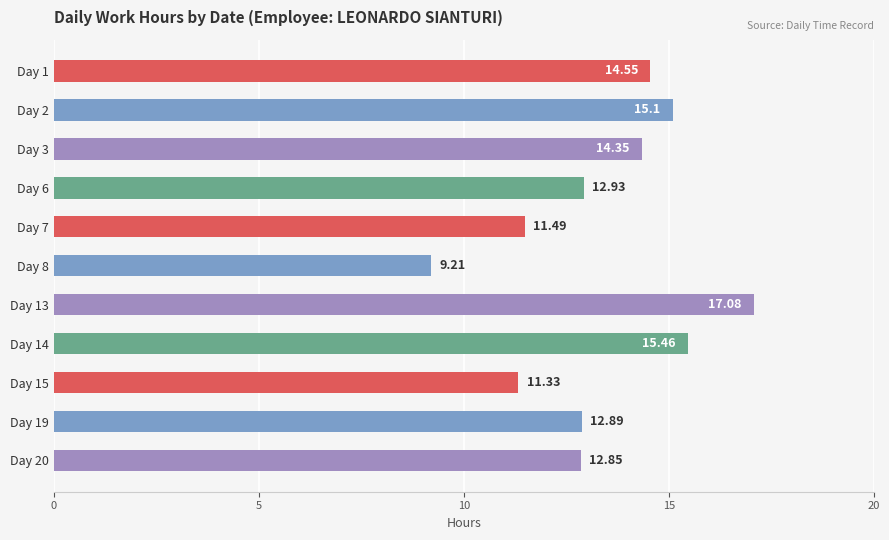

Between Day 2 and Day 20, which is larger?

Day 2